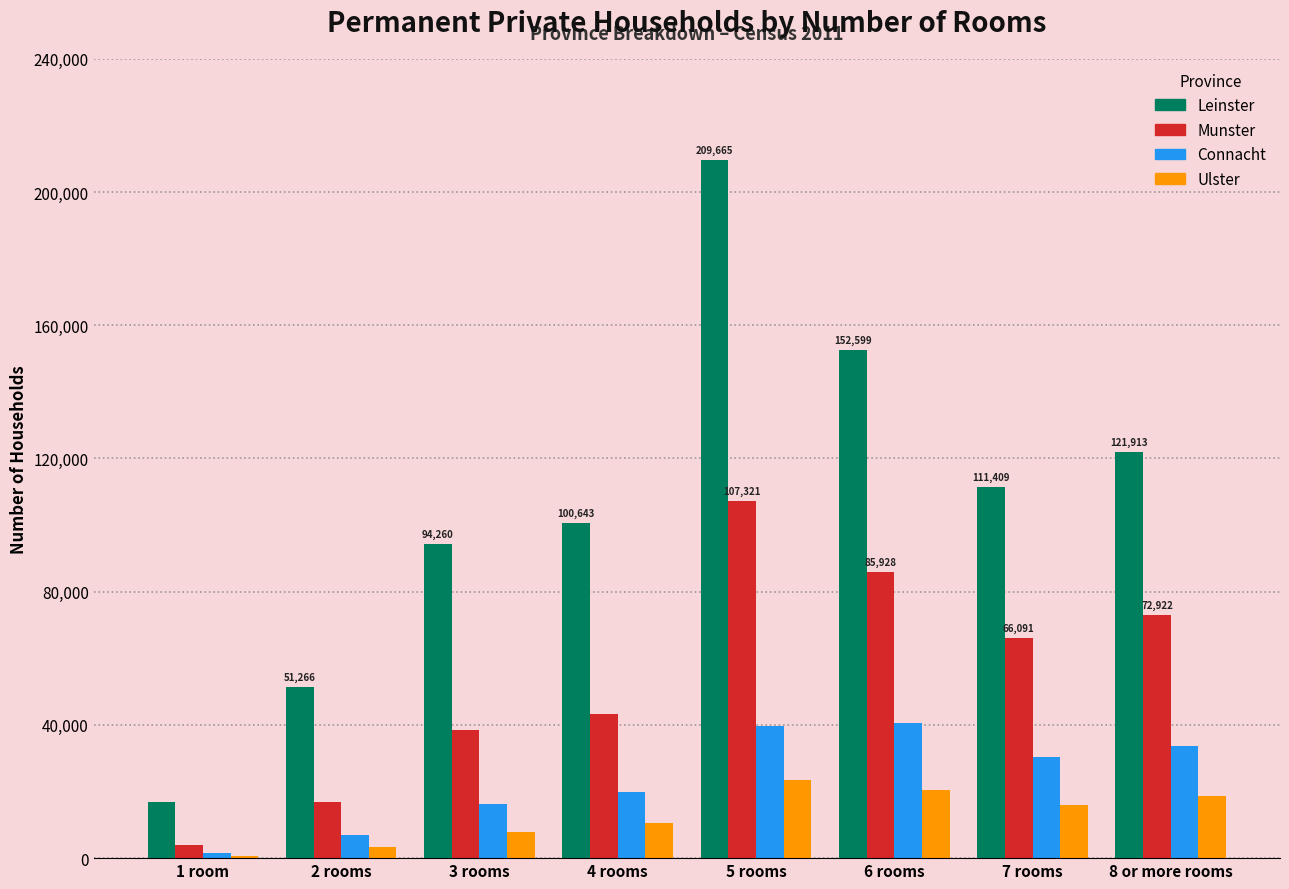

What is the sum of the Leinster values at 3 rooms and 4 rooms?

194903